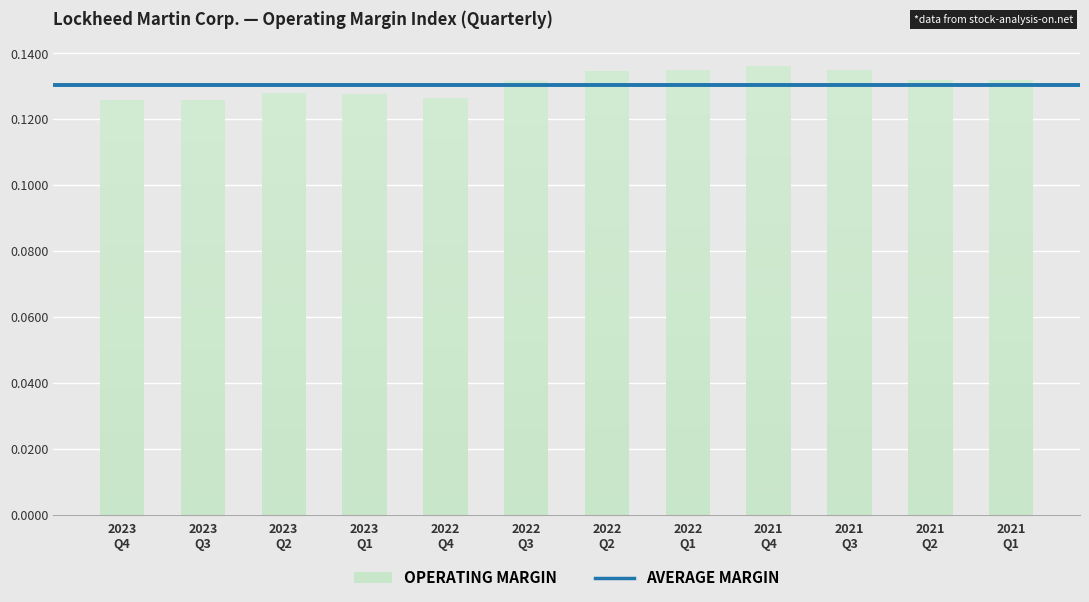

The value at 2022 Q2 is 0.1. True or false?

True